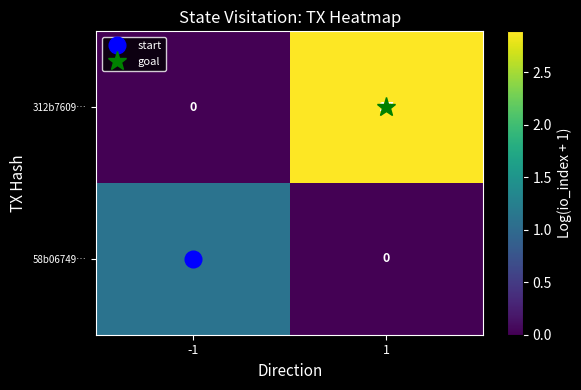

What is the total value across all series at 1?

17